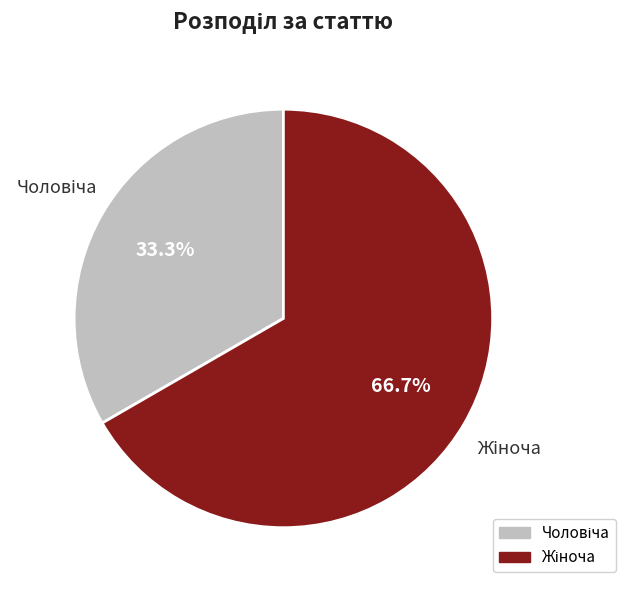

Is there a majority slice in this chart?

Yes